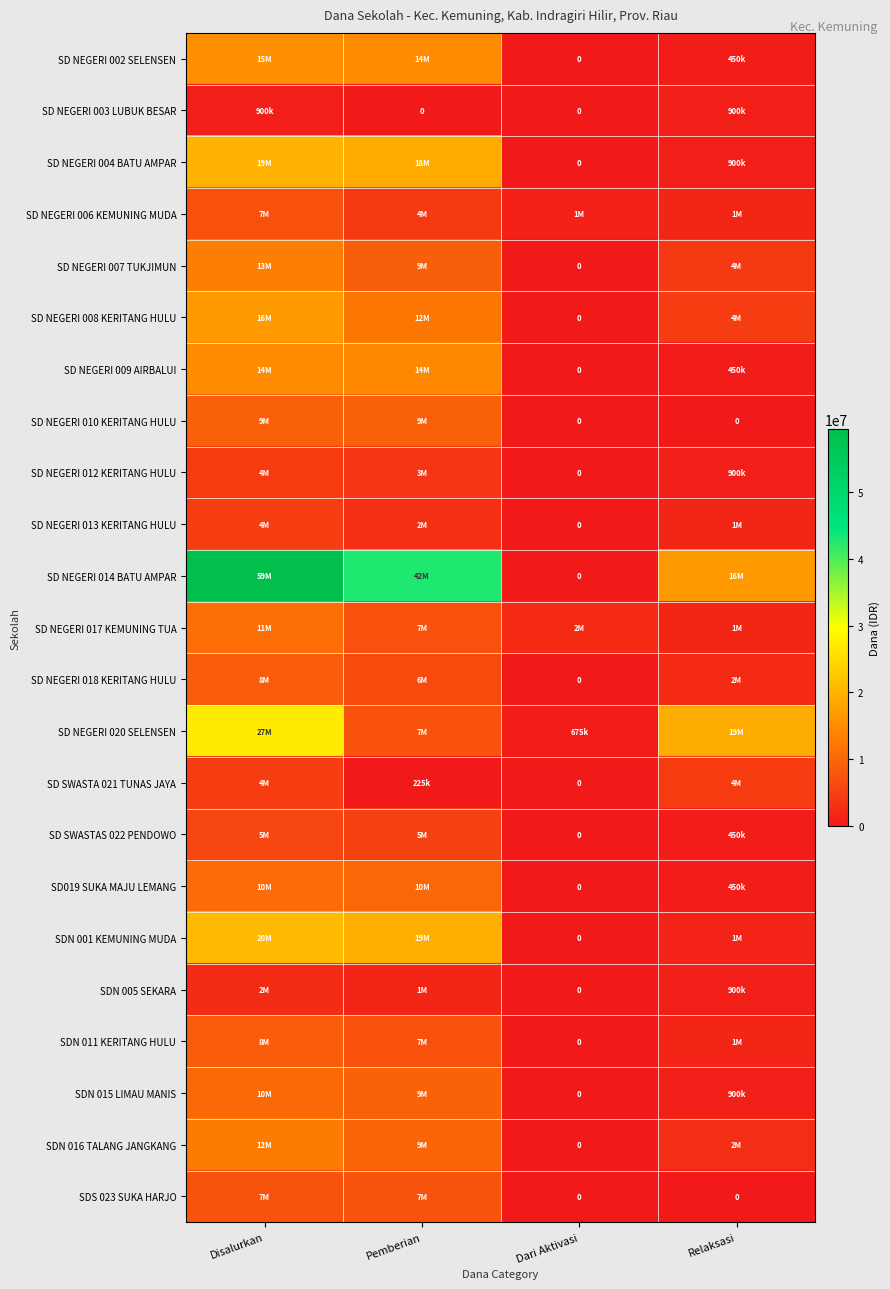

Between Disalurkan and Relaksasi, which series saw the biggest shift?

SD NEGERI 014 BATU AMPAR